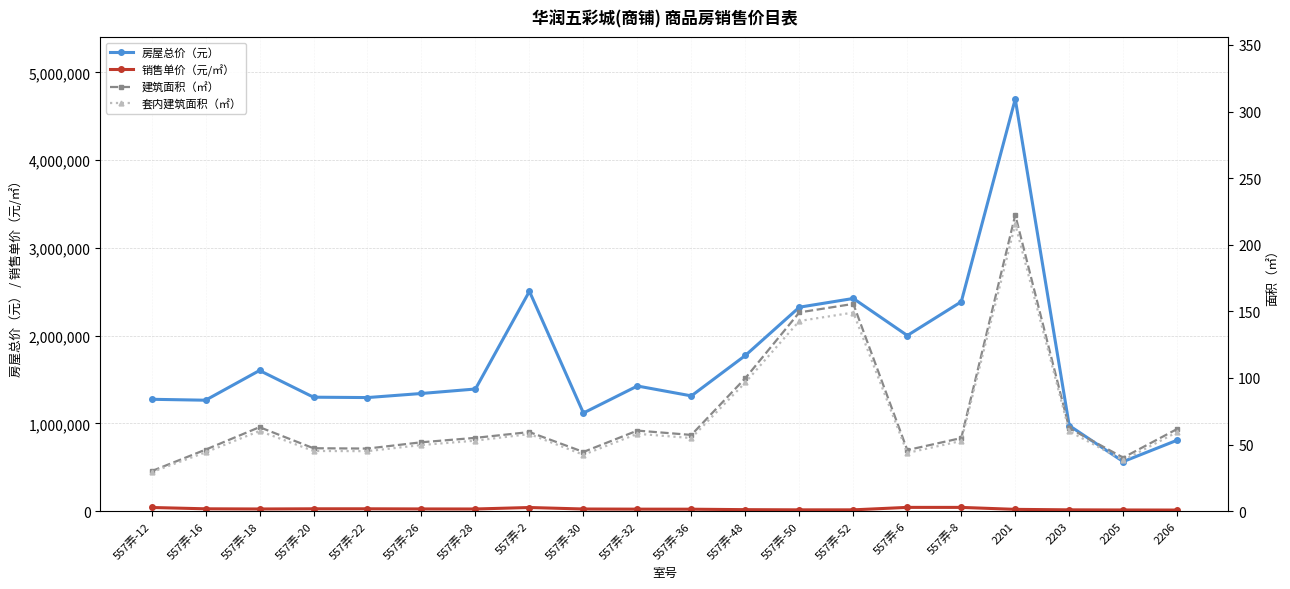

Where is the first local minimum for 建筑面积（㎡）?

557弄-22